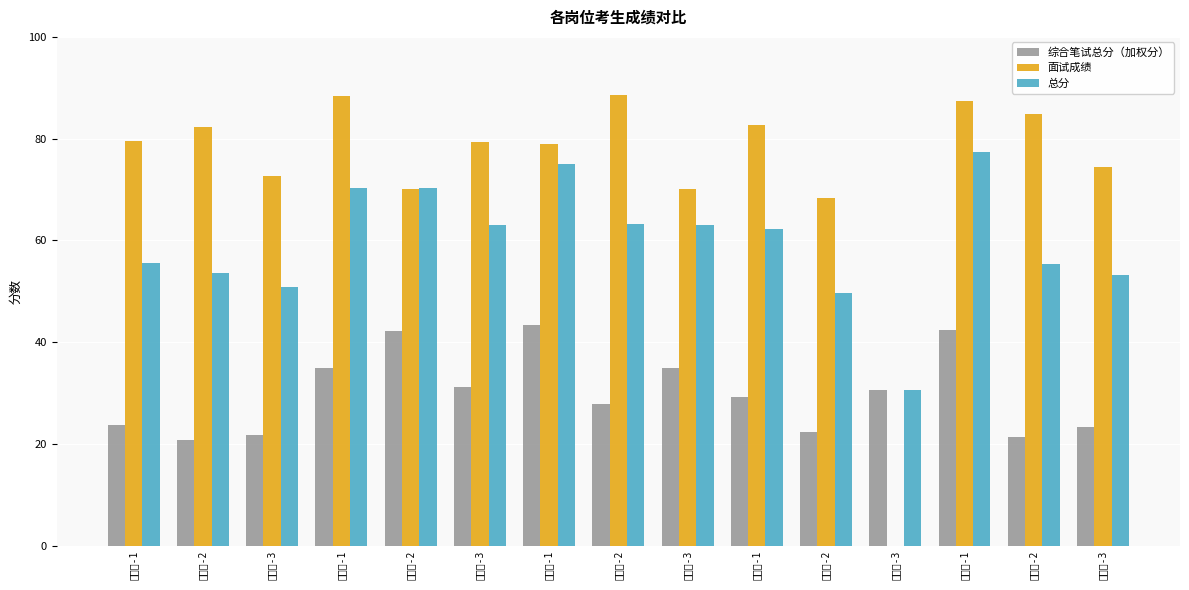

At which category is the sum across all series the highest?

楼边村-1